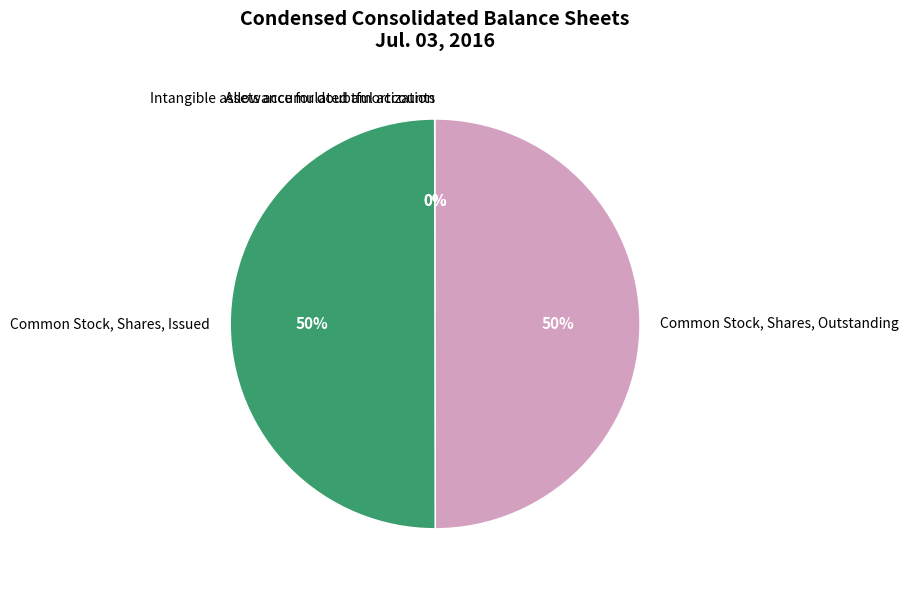

To the nearest percent, what is the difference between the largest and smallest slice percentages?

50%